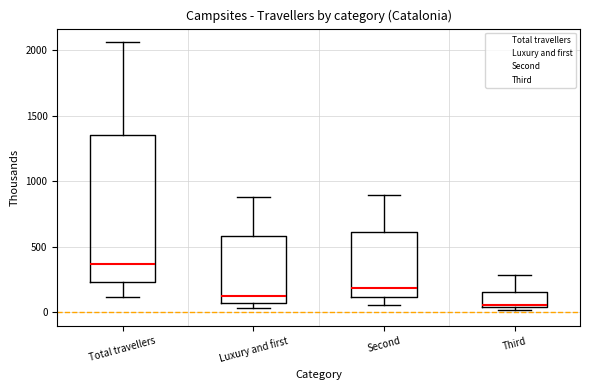

Which box's median line is the highest?

Total travellers